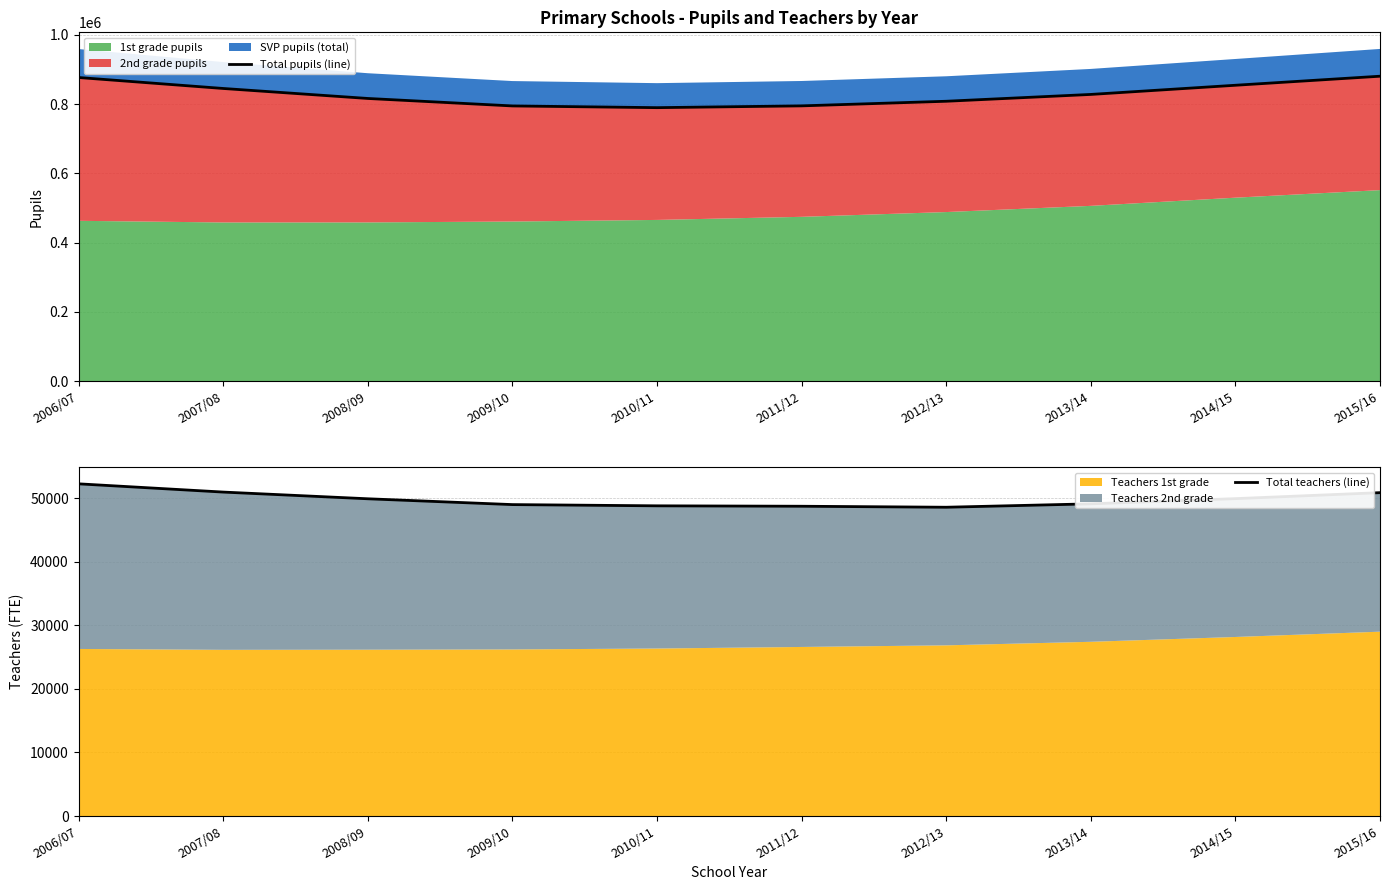

Rank the series at 2009/10 from lowest to highest value.

Total teachers (line), Total pupils (line)